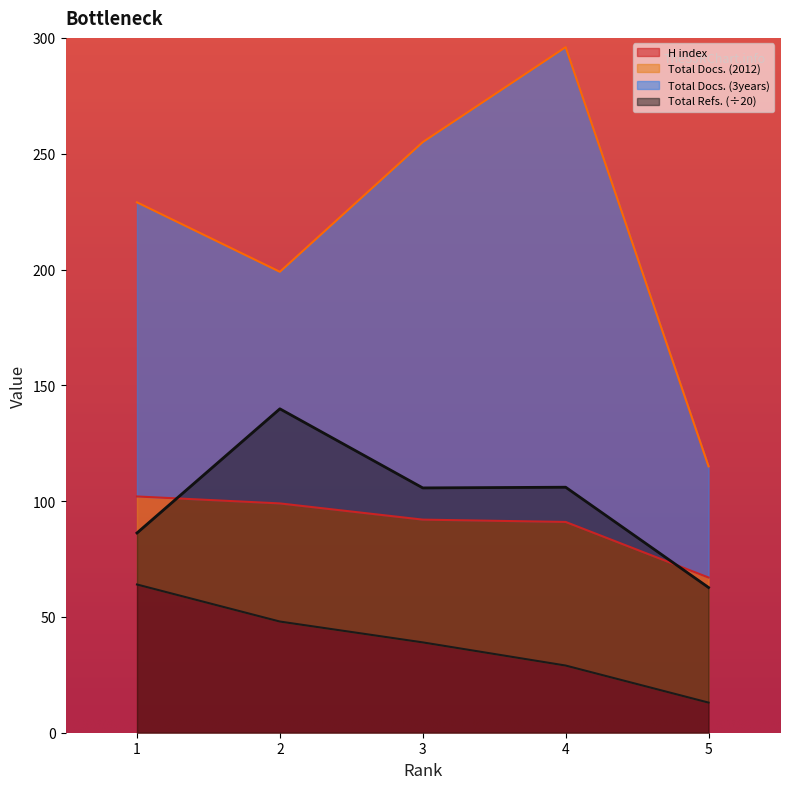

List the labels in order of H index value, largest first.

1, 2, 3, 4, 5